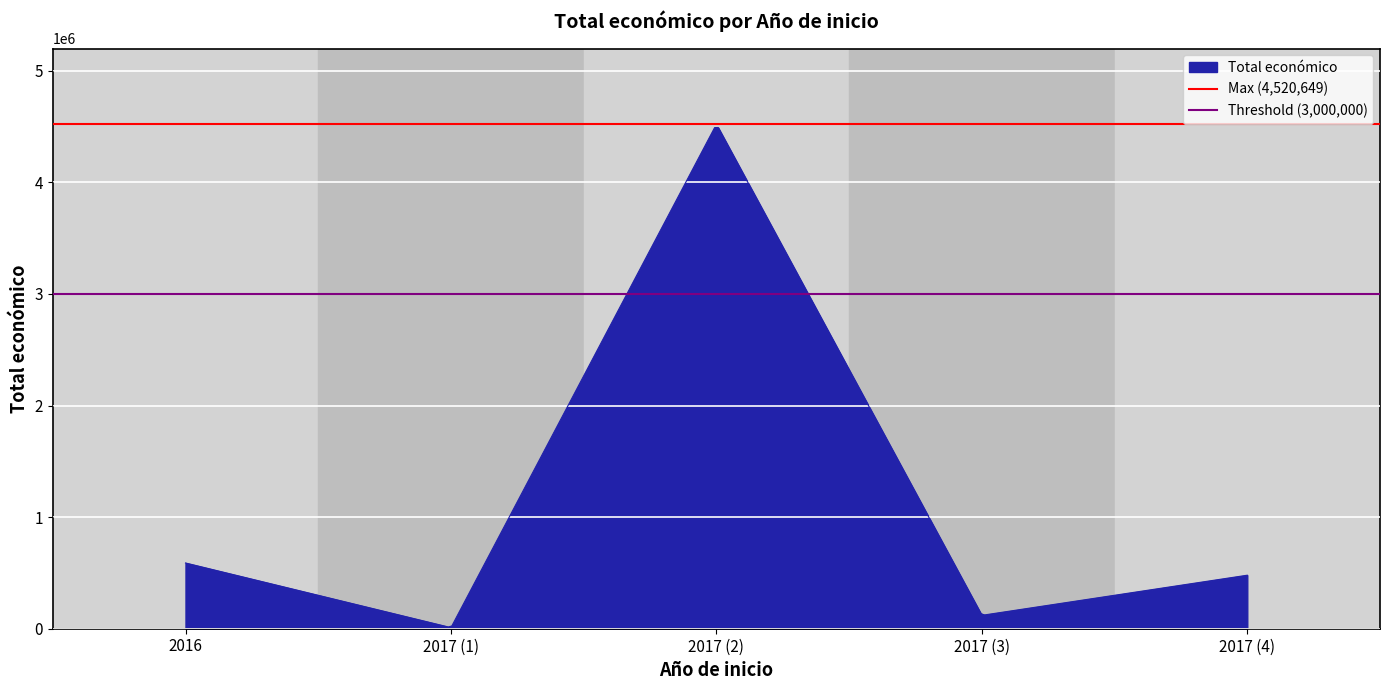

Is it true that Max (4,520,649) equals 4520649 at 2017 (1)?

True